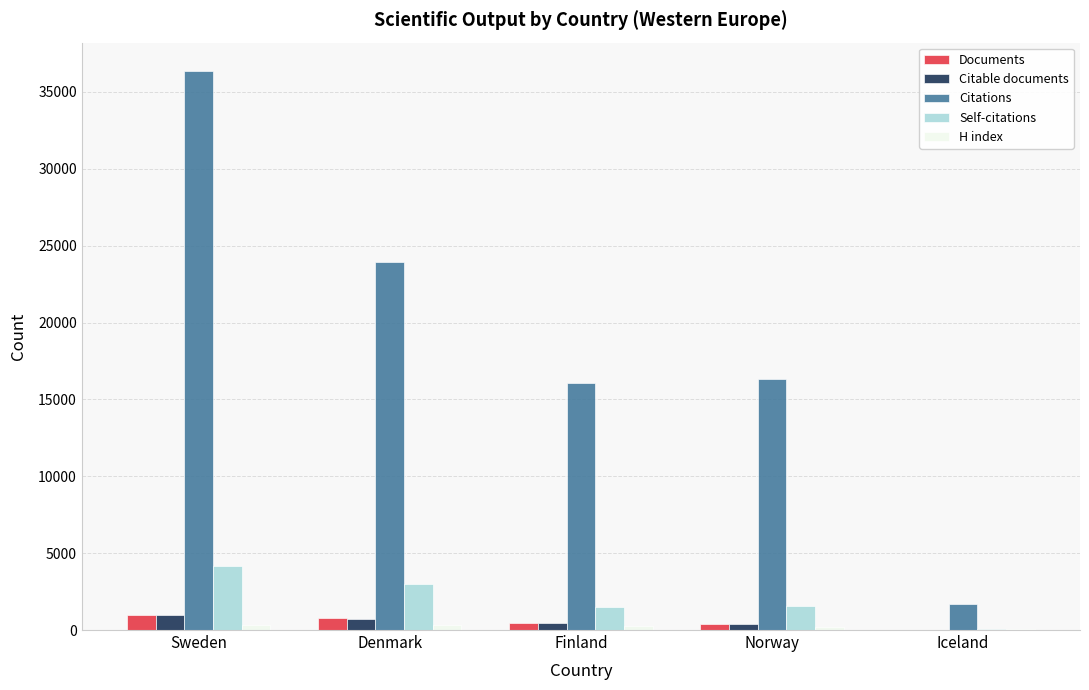

What is the sum of all Self-citations values?

10271